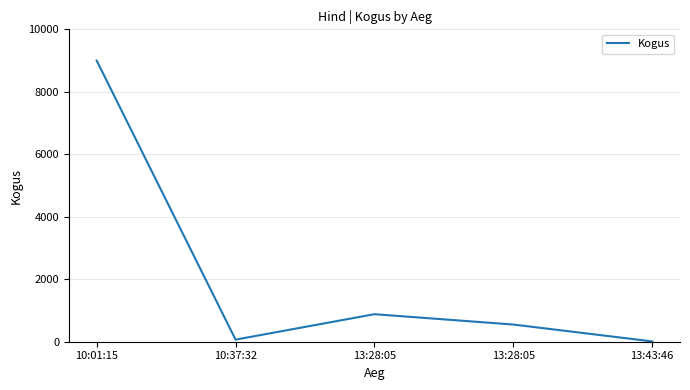

What is the sum of all values?

10508